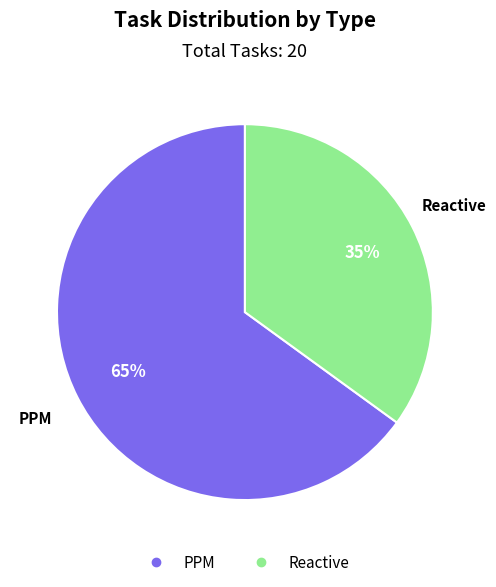

To the nearest percent, what portion does PPM represent?

65%